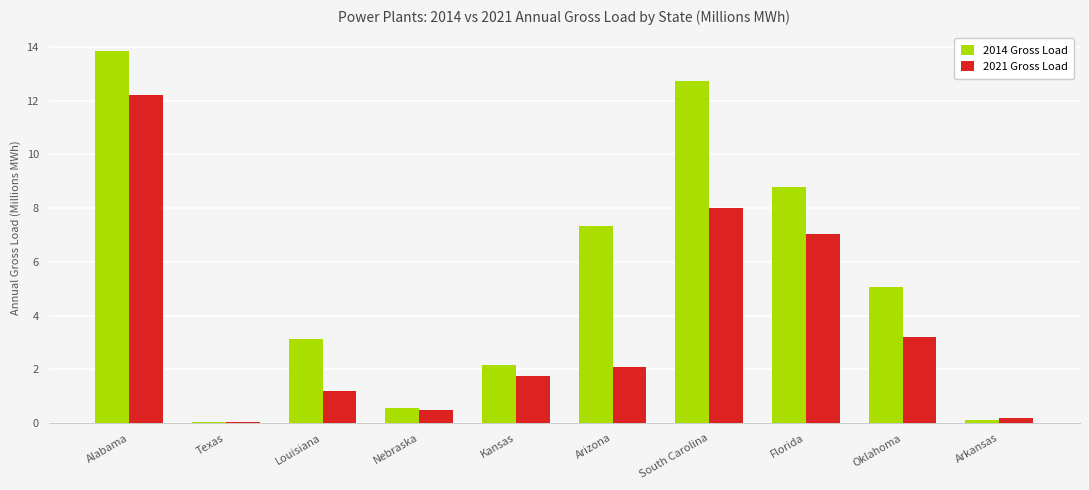

Which series has the largest range (max minus min)?

2014 Gross Load